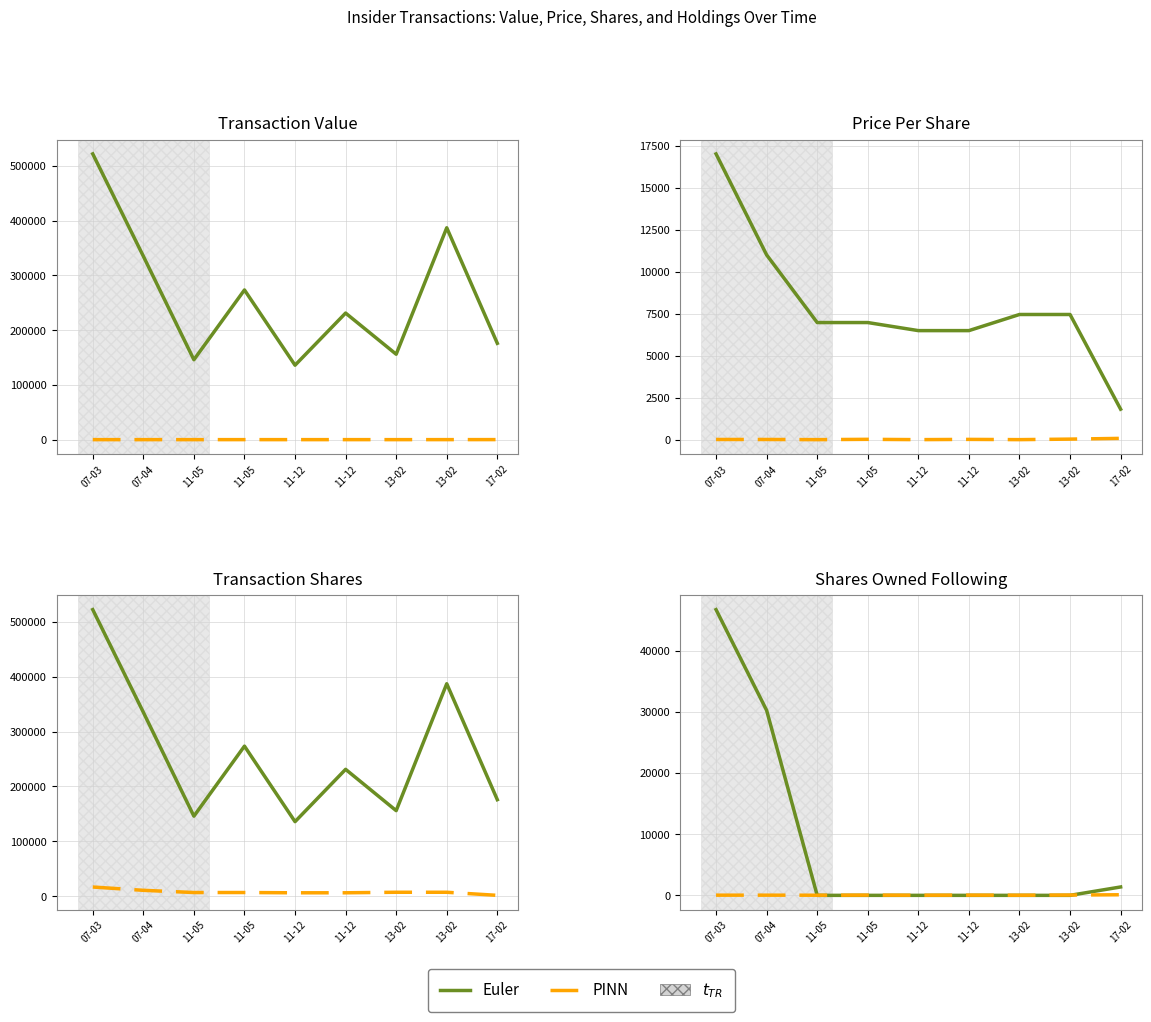

What is the difference between the transactionValue values at 11-12 and 07-03?

385920.0